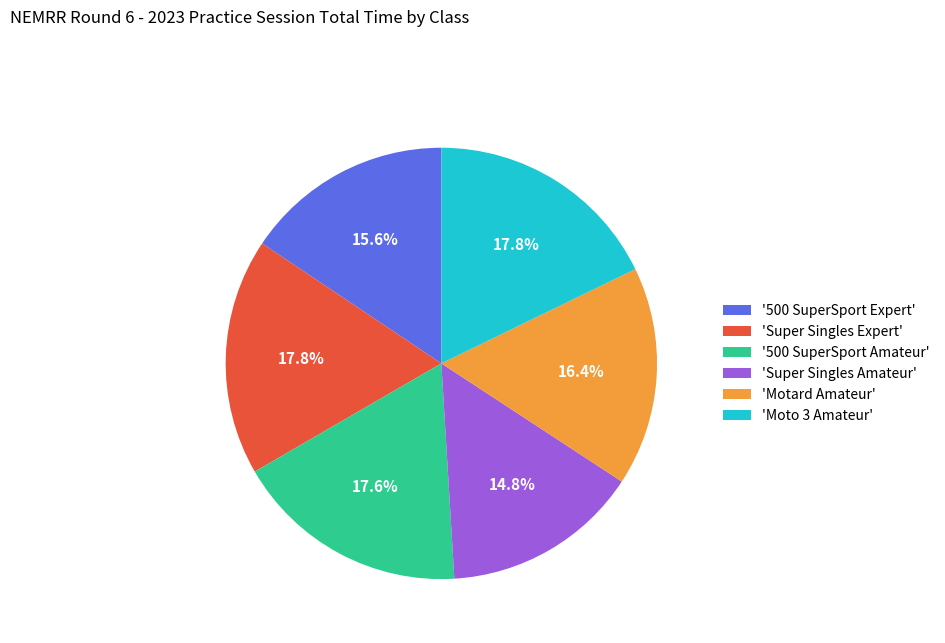

Which slice is the smallest?

'Super Singles Amateur'